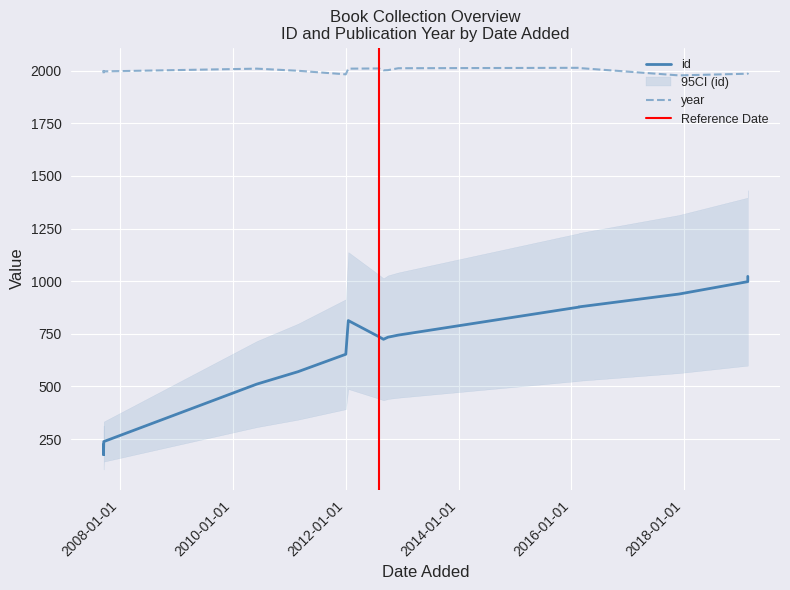

What is the label of the 15th point from the left?

18/02/2019